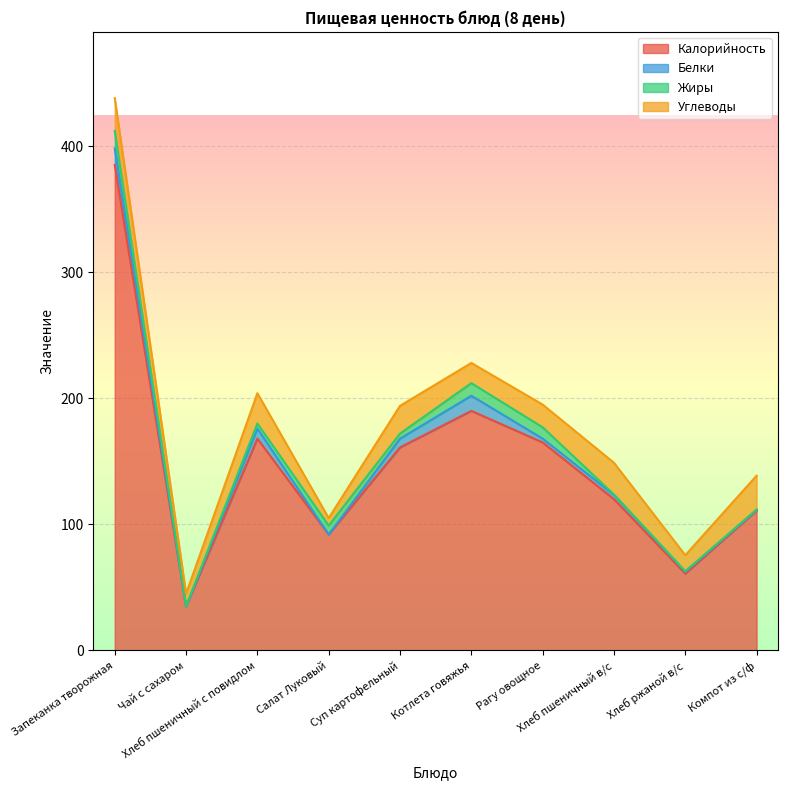

True or false: Жиры has a value of 1.4 at Суп картофельный.

False